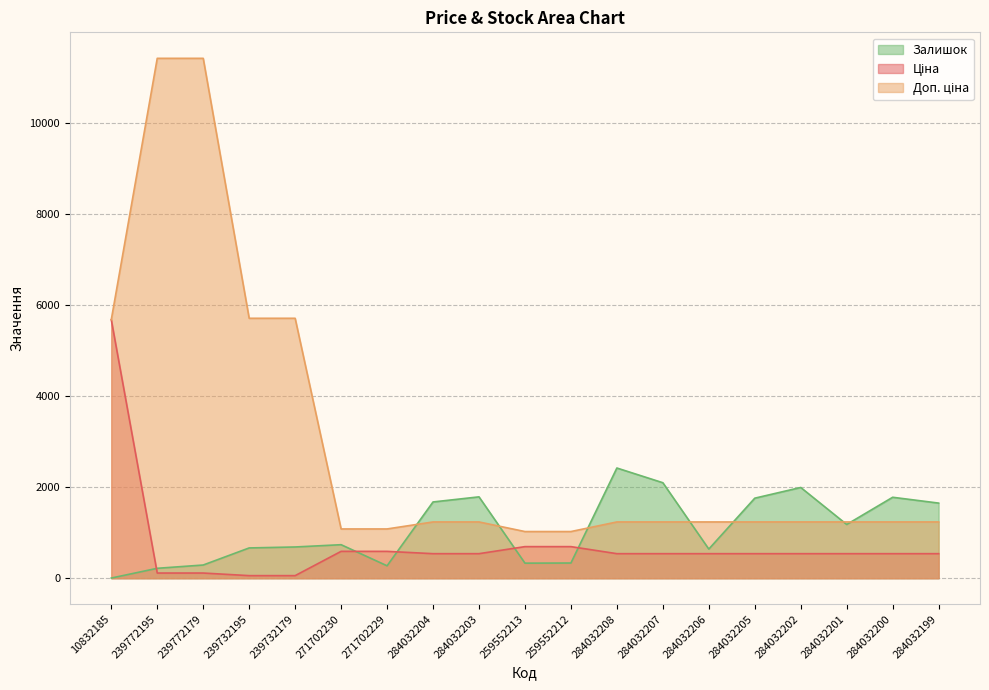

How many interior local valleys does the Залишок series have?

4